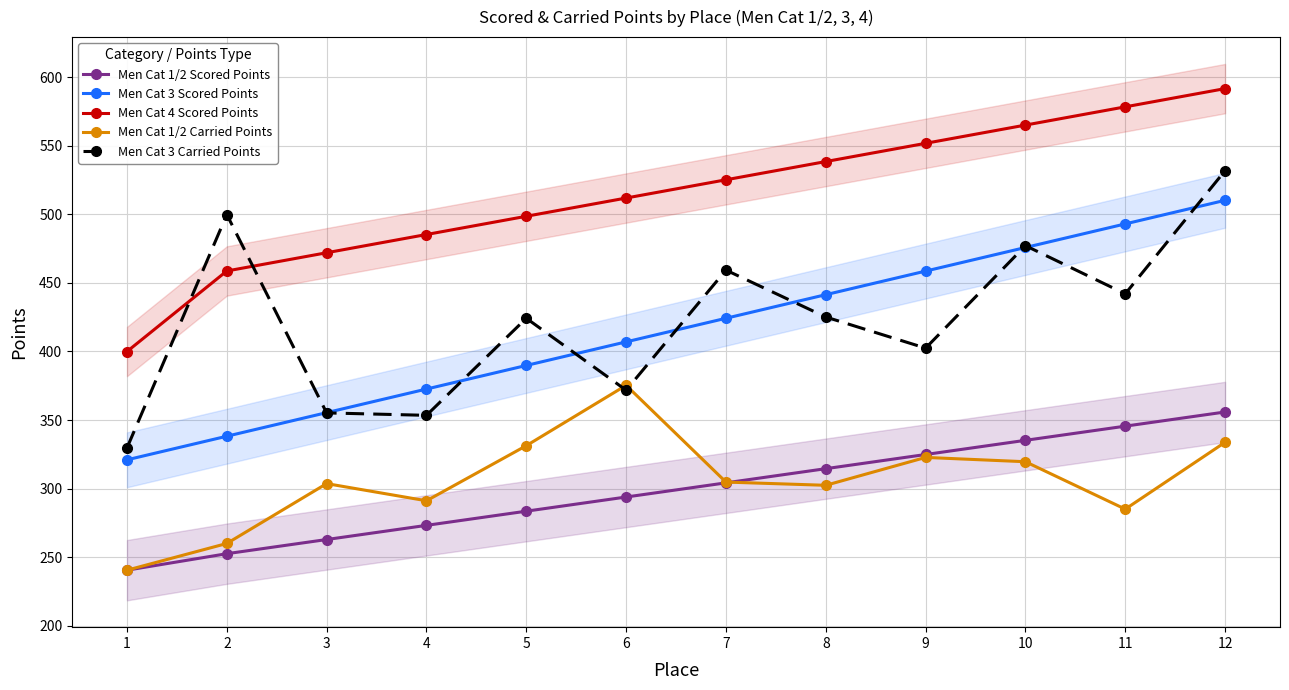

Is it true that Men Cat 1/2 Carried Points equals 475.6 at 7?

False